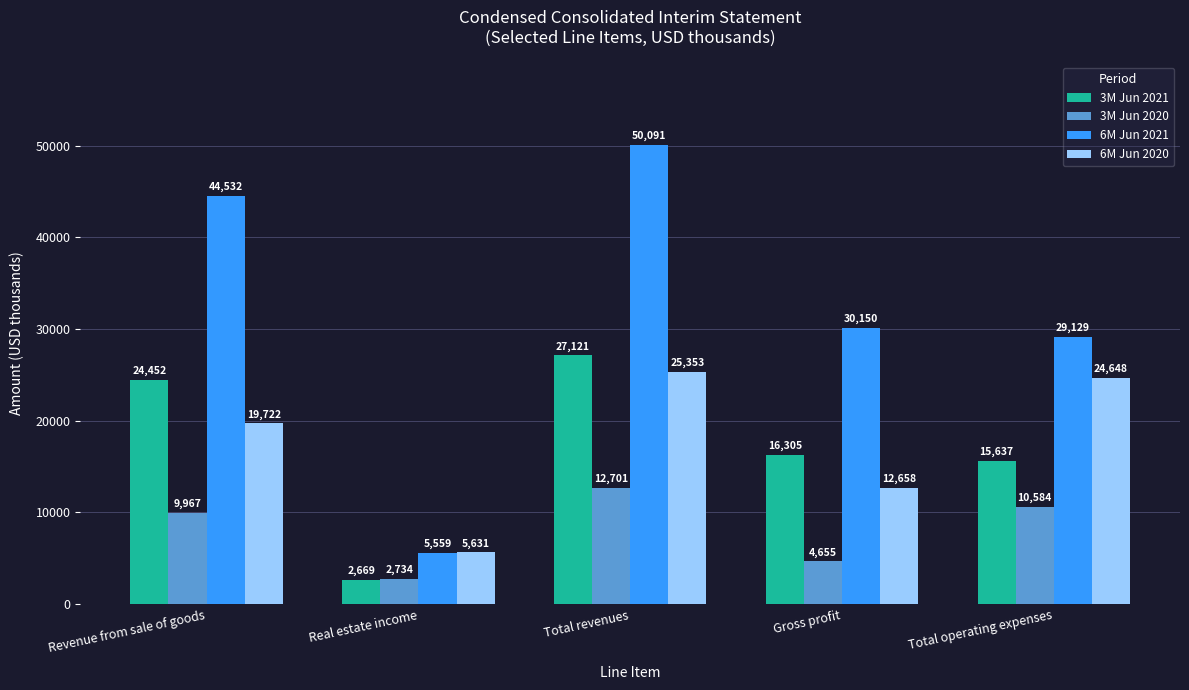

True or false: 3M Jun 2021 has a value of 27121 at Total revenues.

True